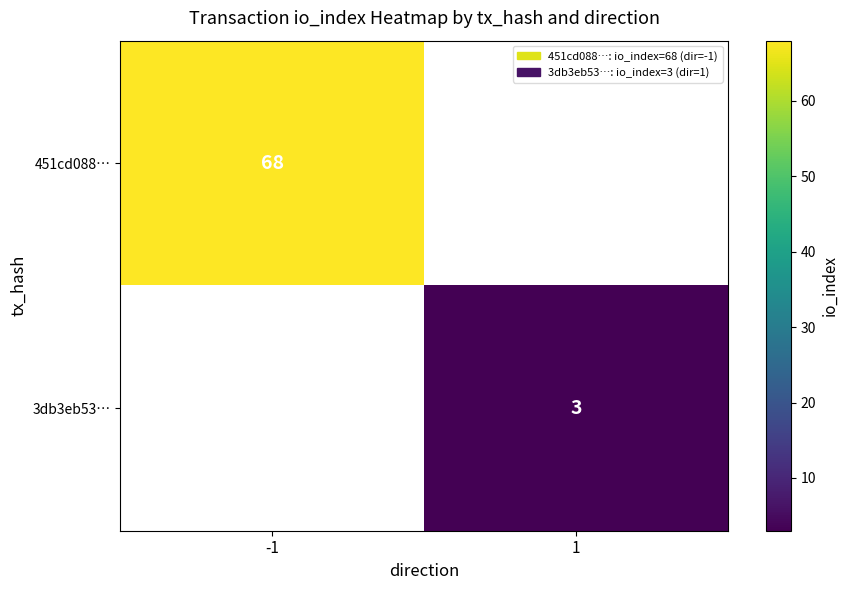

How many distinct data groups are displayed?

2